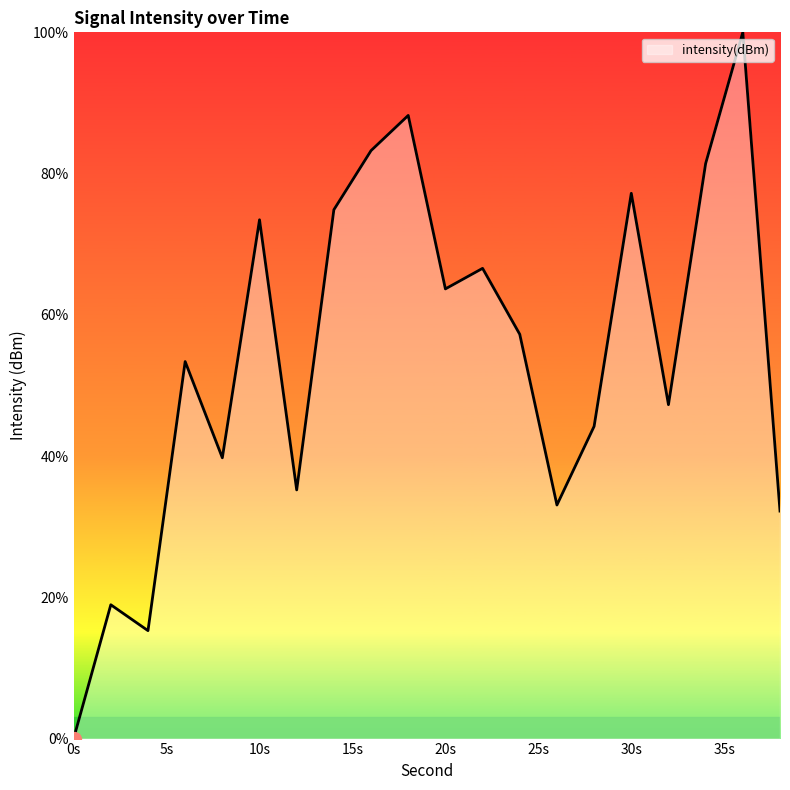

What is the difference between the maximum and minimum values?

100.0